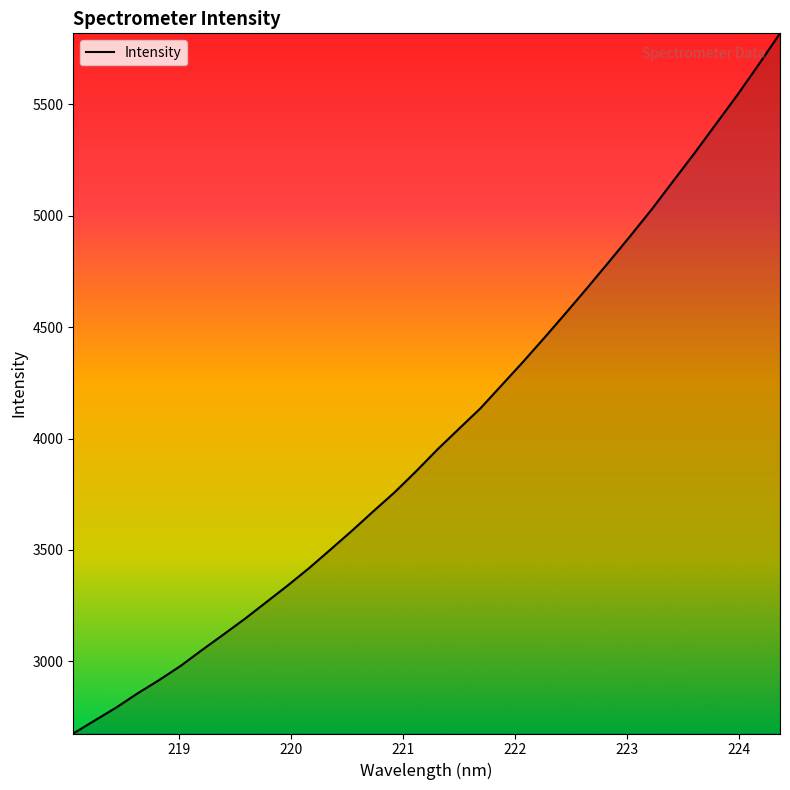

What is the difference between the maximum and minimum values?

3143.4